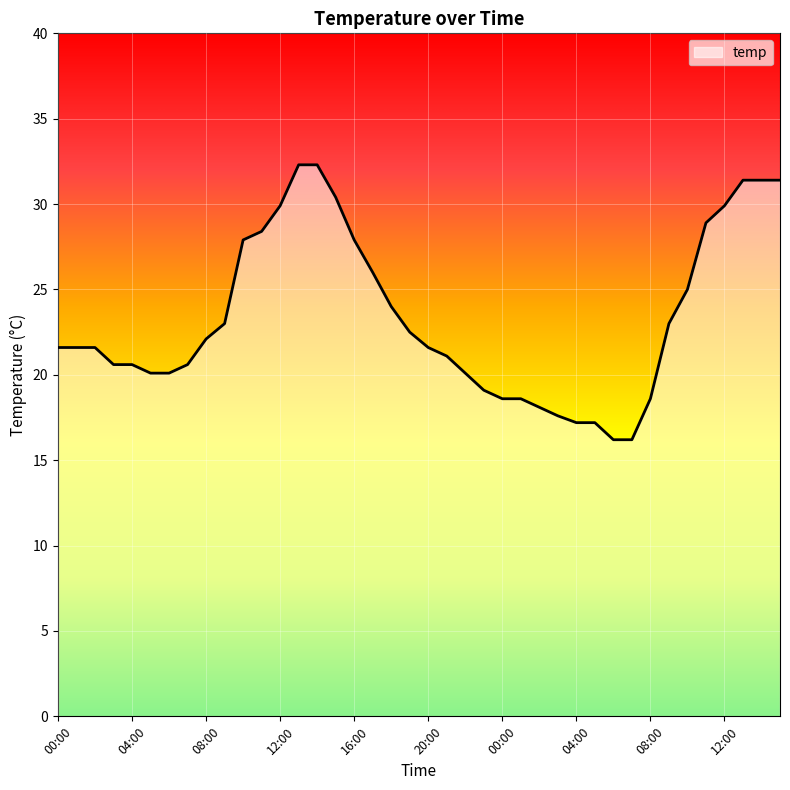

What is the difference between the maximum and minimum values?

16.1